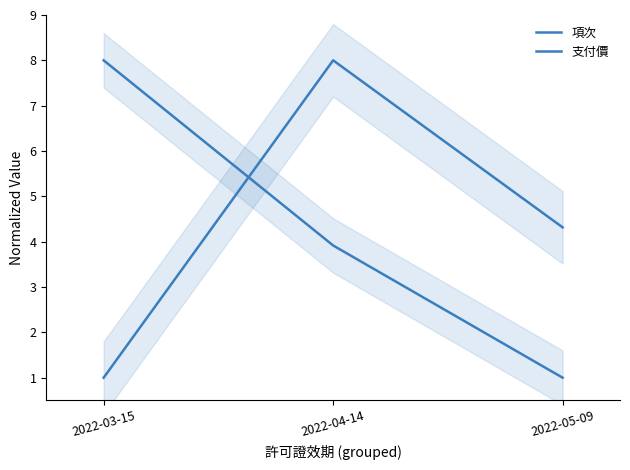

Is the value of 項次 at 2022-03-15 greater than the value of 支付價 at 2022-05-09?

No